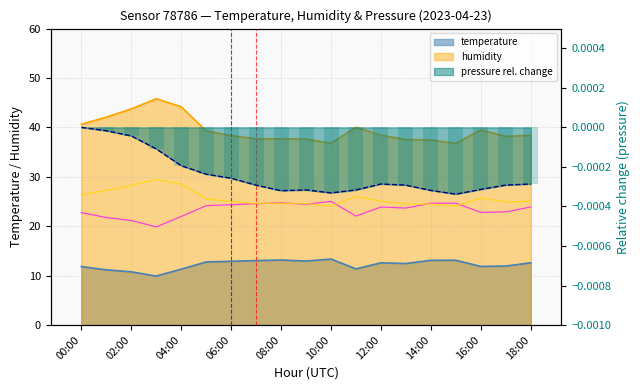

Does the chart contain stacked bars?

No